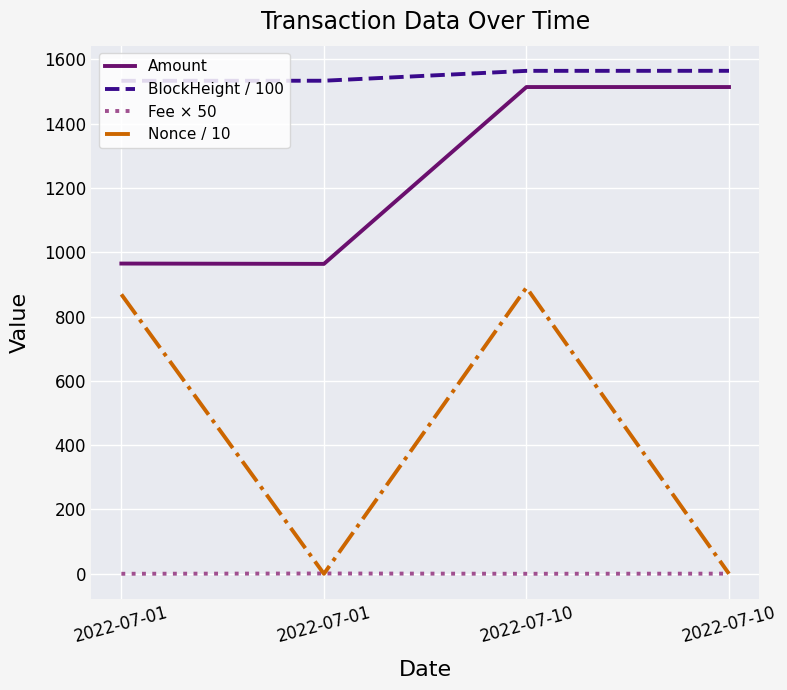

Reading left to right, list all the values displayed in this chart.

Amount: 964.7	963.7	1513.5	1513.5
BlockHeight / 100: 1533.0	1533.1	1563.9	1564.0
Fee × 50: 0.1	1.0	0.1	0.5
Nonce / 10: 868.8	0.0	889.9	0.1